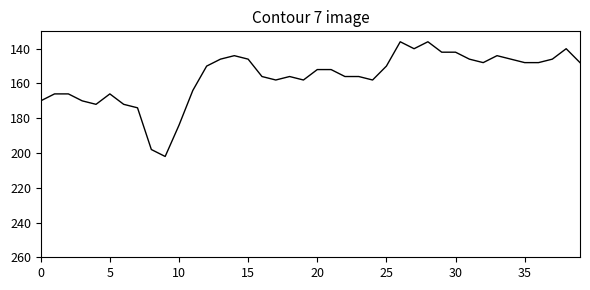

What is the smallest value displayed?

136